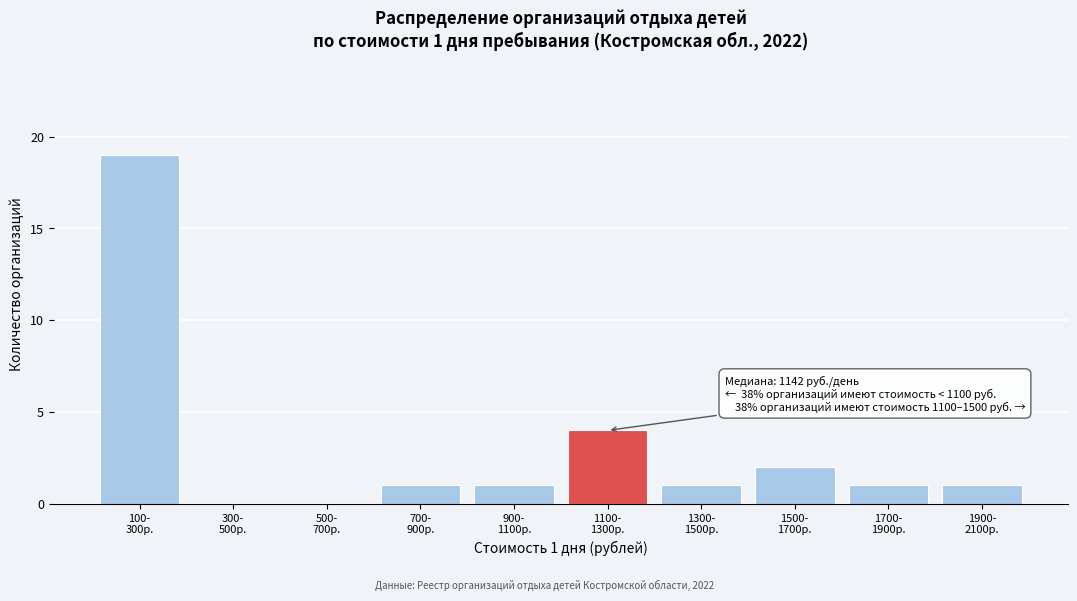

What is the greatest value displayed?

19